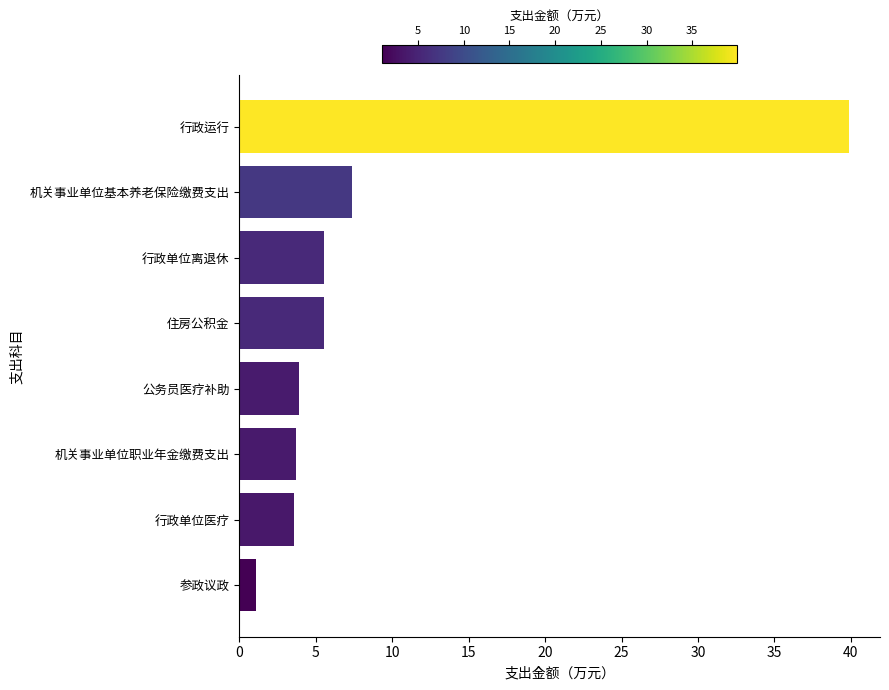

What is the sum of the values at 住房公积金 and 机关事业单位基本养老保险缴费支出?

12.9